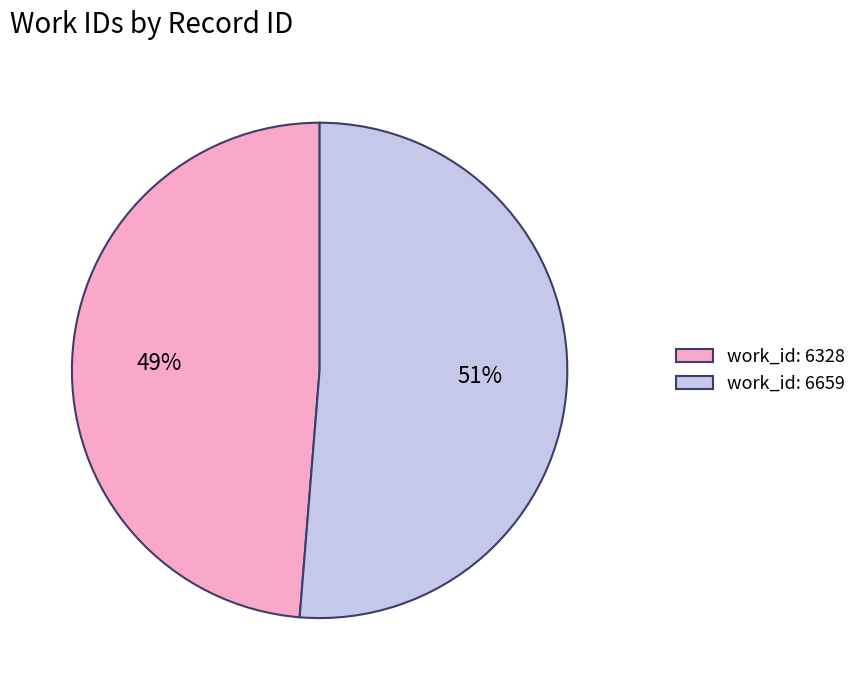

What percentage is the work_id: 6328 slice, to the nearest percent?

49%